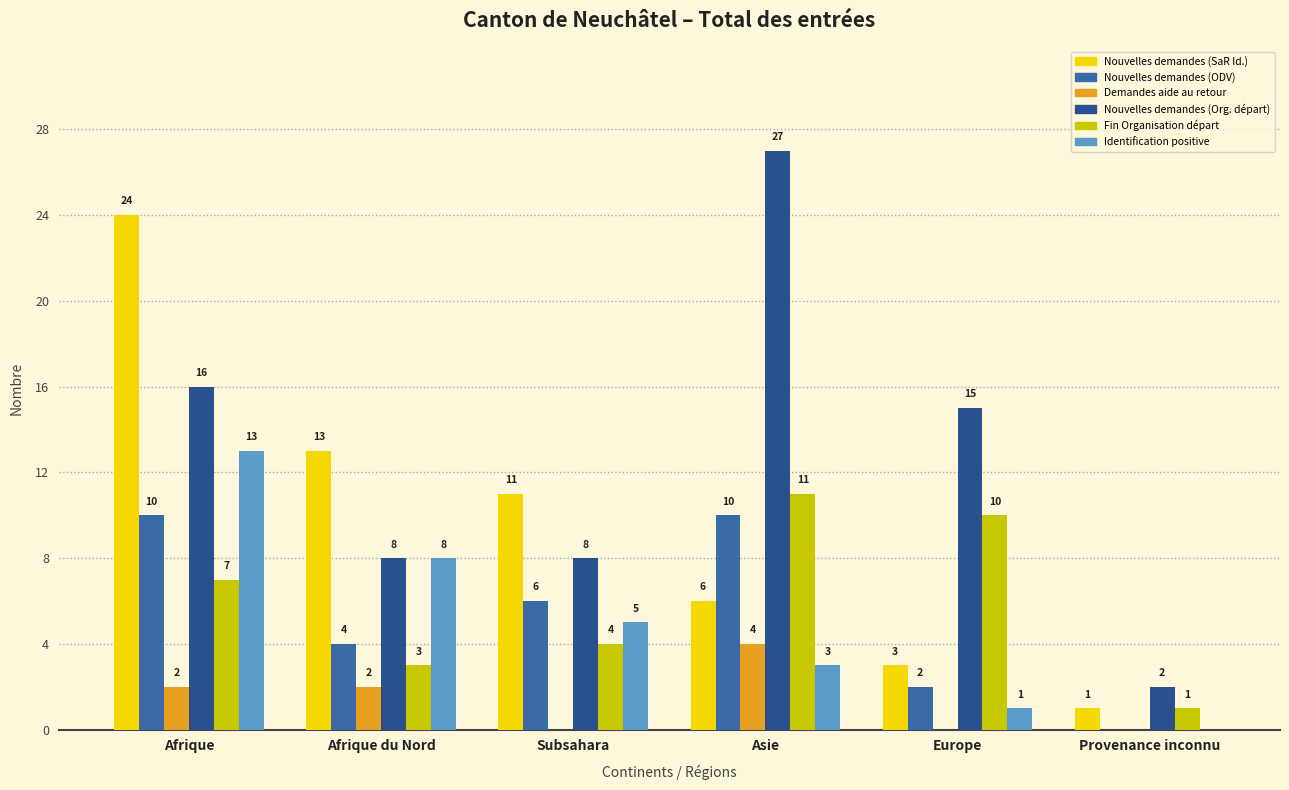

What are all the series names shown in the legend?

Nouvelles demandes (SaR Id.), Nouvelles demandes (ODV), Demandes aide au retour, Nouvelles demandes (Org. départ), Fin Organisation départ, Identification positive